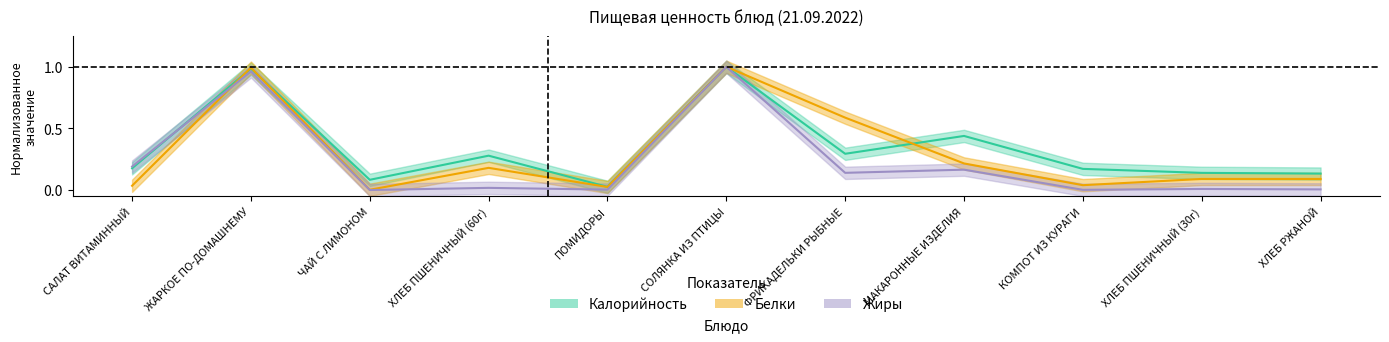

What is the value of the Белки point at the 7th from the left?

0.6